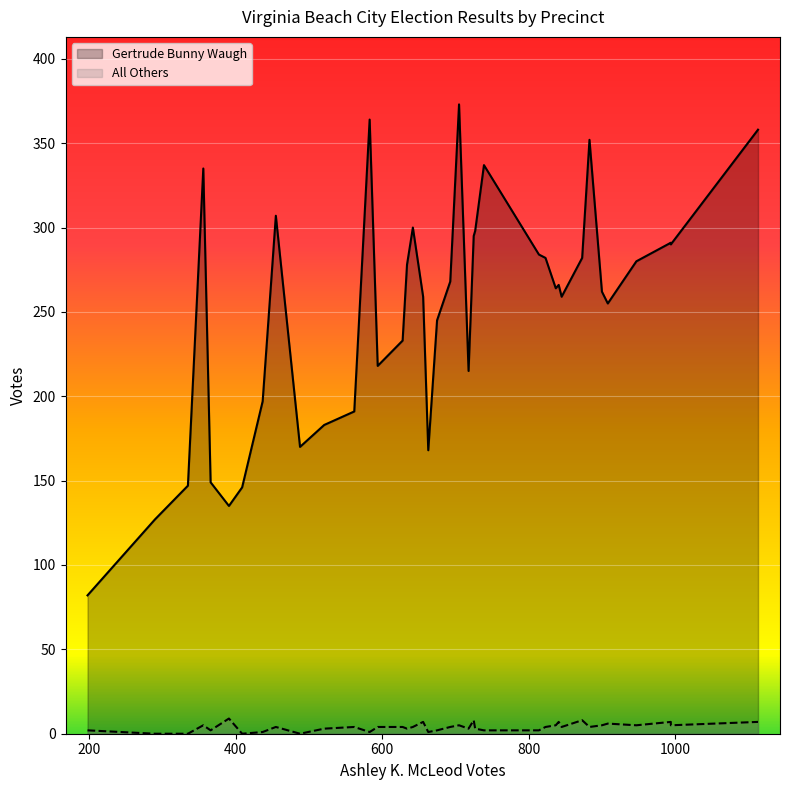

The All Others series shows 1 at 16-Aragona. True or false?

False